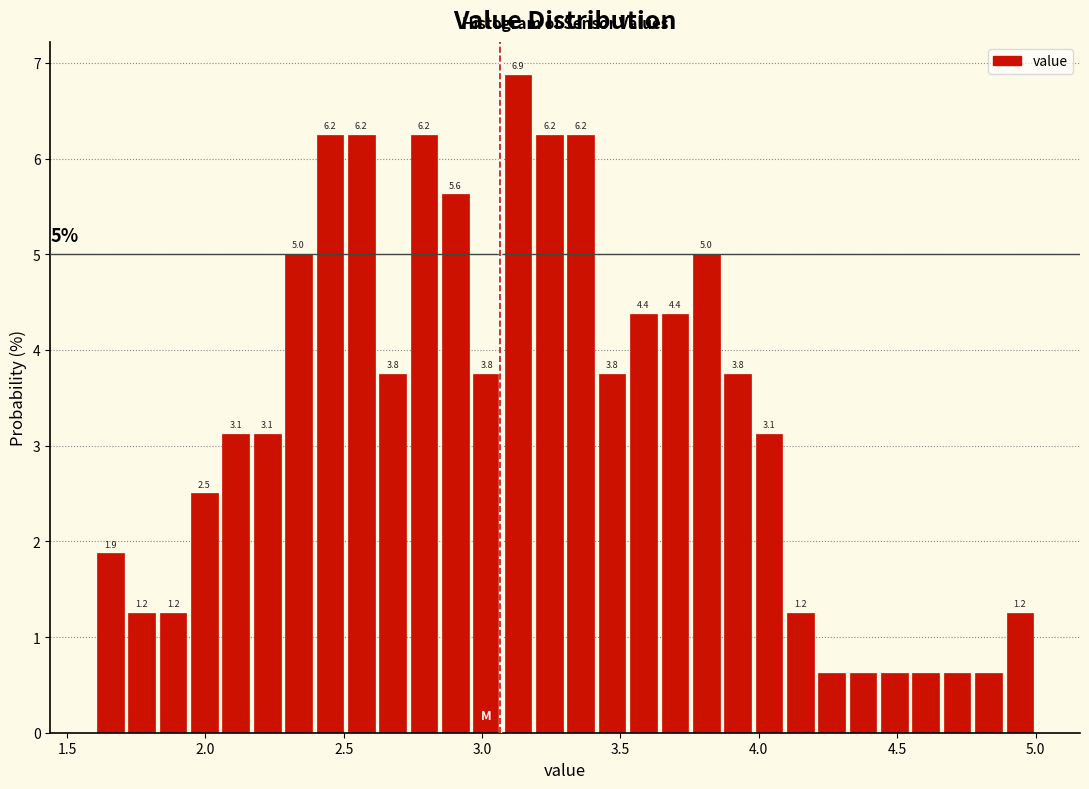

Read against the x-axis, roughly where is the centre of the tallest bar?

3.15